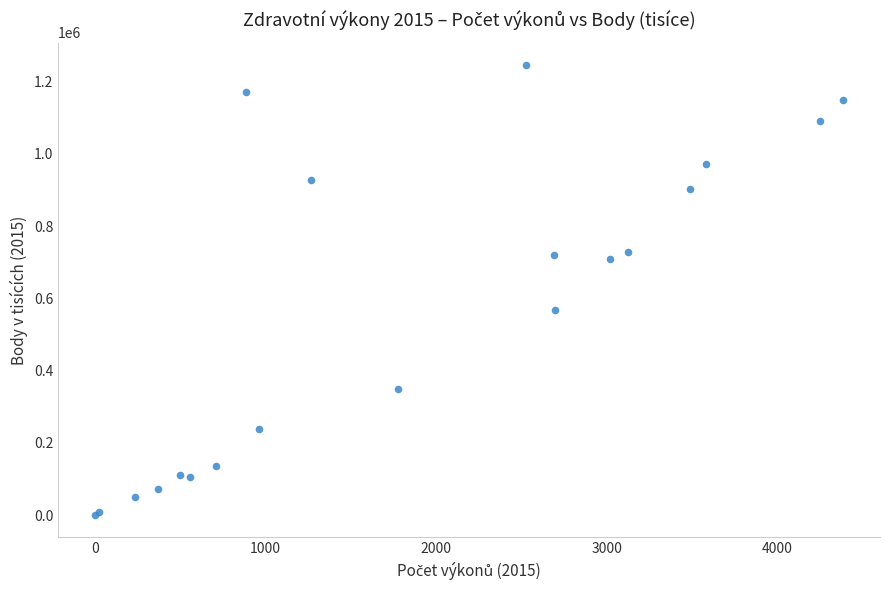

What Y value in the scatter plot is closest to 623371?

568614